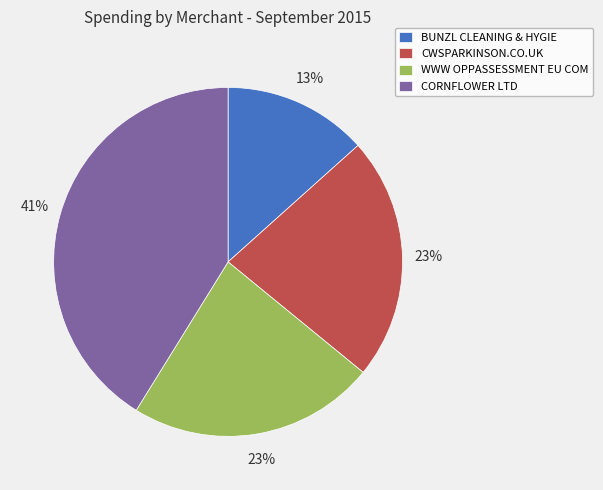

What is the ratio of the value at CORNFLOWER LTD to the value at WWW OPPASSESSMENT EU COM?

1.8